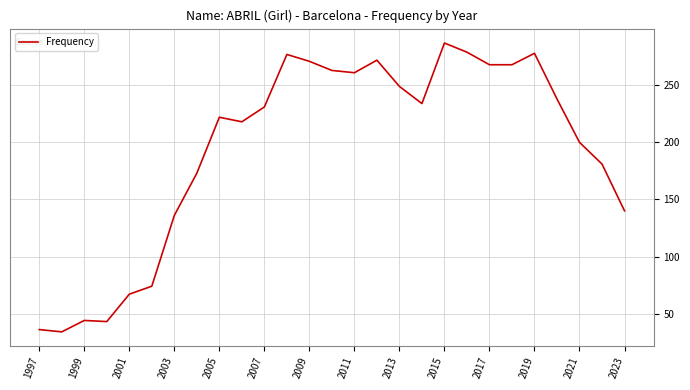

What is the minimum value shown in the chart?

34